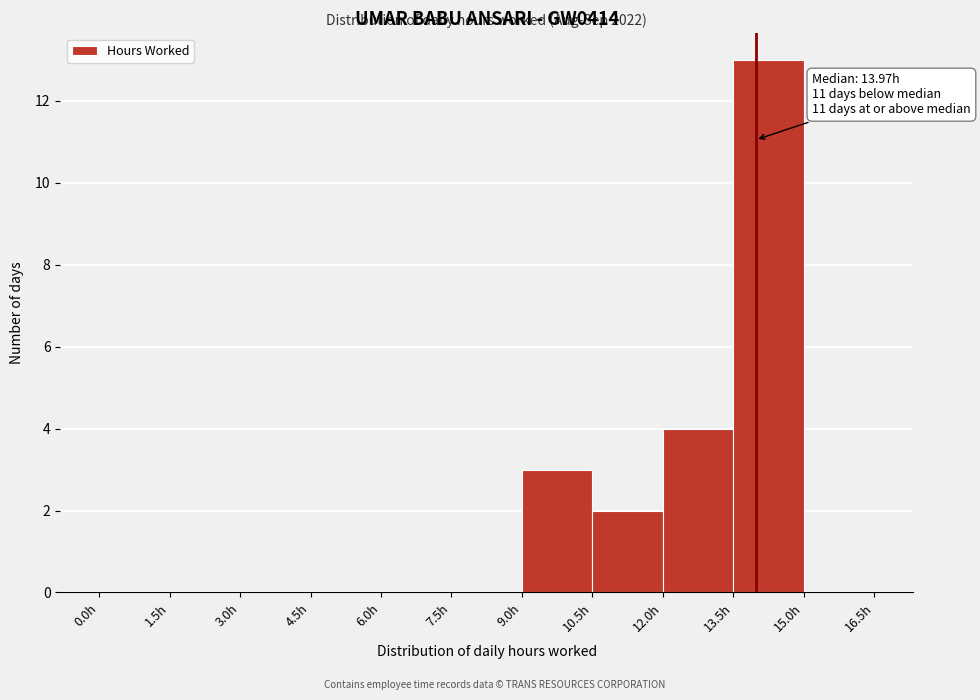

Over which range of the x-axis is the bar tallest?

13.5 to 15.0